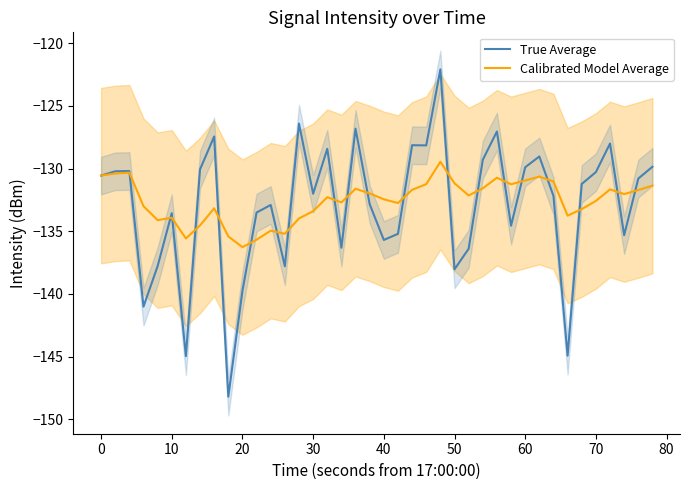

Reading right to left, extract all data points from this chart.

True Average: -129.9	-130.8	-135.3	-128.0	-130.3	-131.2	-144.9	-132.2	-129.0	-129.9	-134.6	-127.0	-129.3	-136.4	-138.0	-122.1	-128.1	-128.1	-135.2	-135.7	-132.8	-126.8	-136.3	-128.4	-132.0	-126.4	-137.8	-132.9	-133.5	-139.8	-148.2	-127.4	-130.1	-145.0	-133.6	-137.8	-141.0	-130.2	-130.2	-130.6
Calibrated Model Average: -131.4	-131.7	-132.0	-131.7	-132.6	-133.2	-133.8	-131.0	-130.6	-130.9	-131.3	-130.7	-131.6	-132.1	-131.2	-129.5	-131.2	-131.7	-132.7	-132.5	-132.0	-131.6	-132.7	-132.3	-133.4	-134.0	-135.2	-135.0	-135.7	-136.3	-135.4	-133.2	-134.5	-135.6	-133.9	-134.1	-133.0	-130.3	-130.4	-130.6